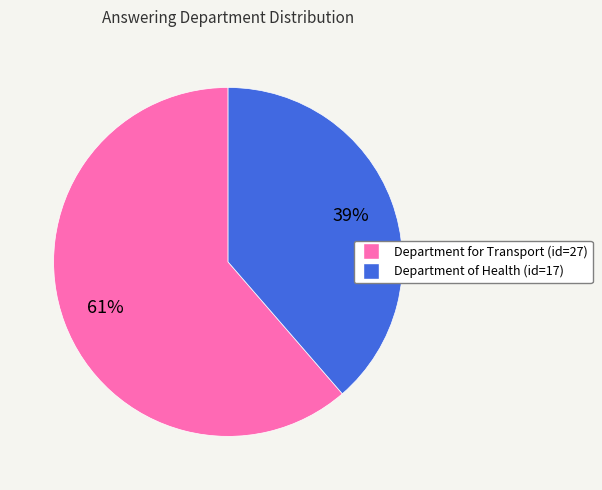

Which slice is the largest?

Department for Transport (id=27)